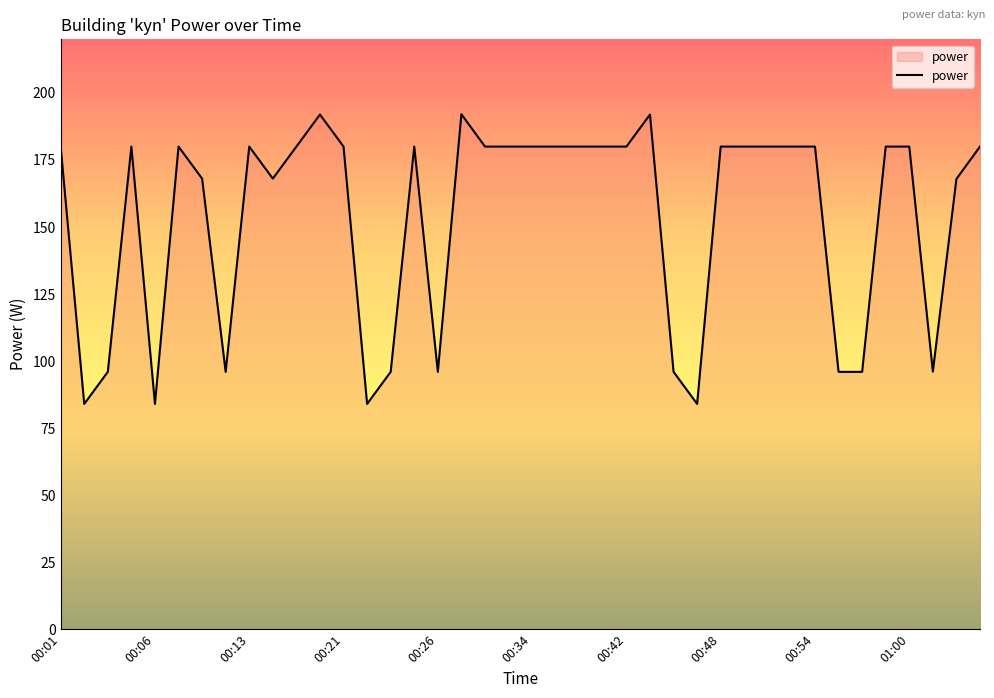

What is the smallest value displayed?

84.0